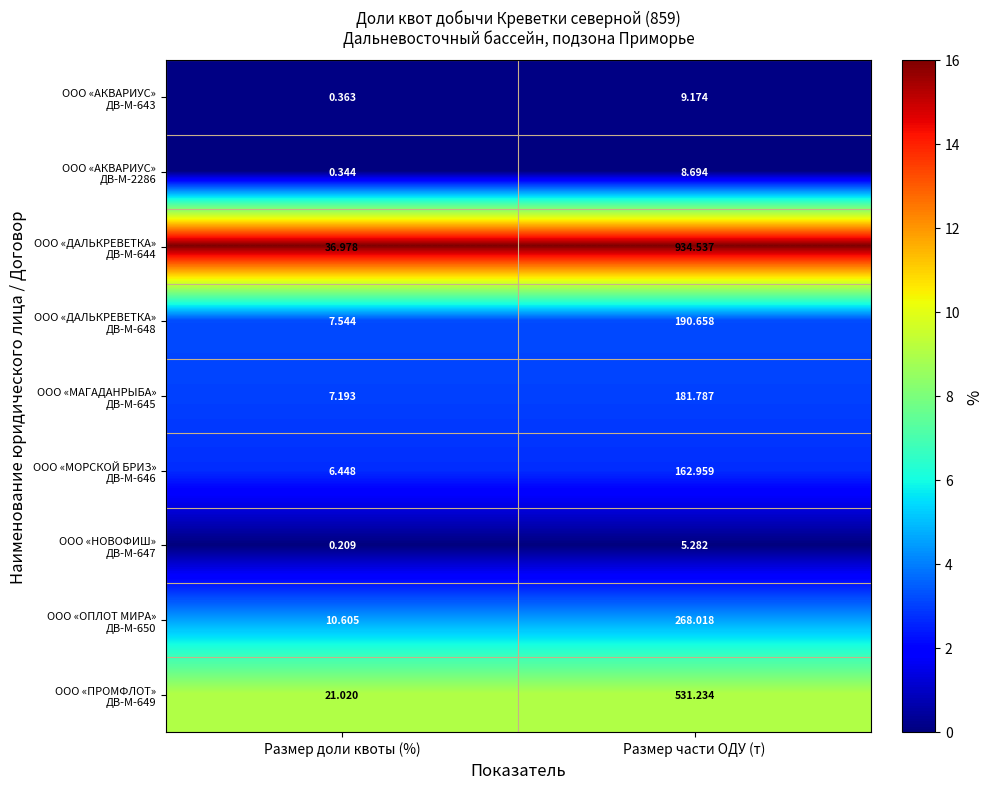

At which category is the sum across all series the highest?

Размер части ОДУ (т)